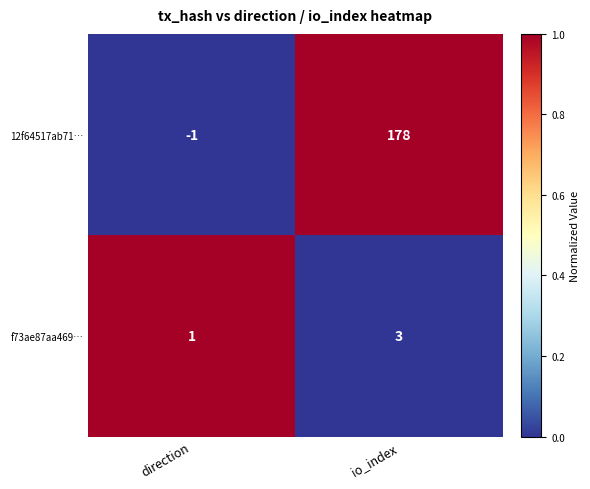

How many categories are shown in the chart?

2